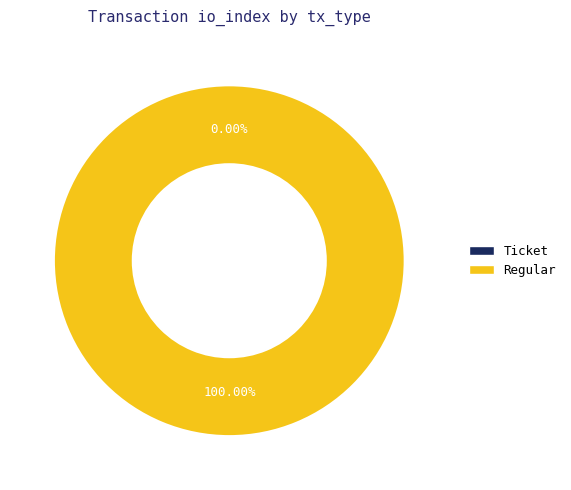

Count the number of slices in the pie.

2